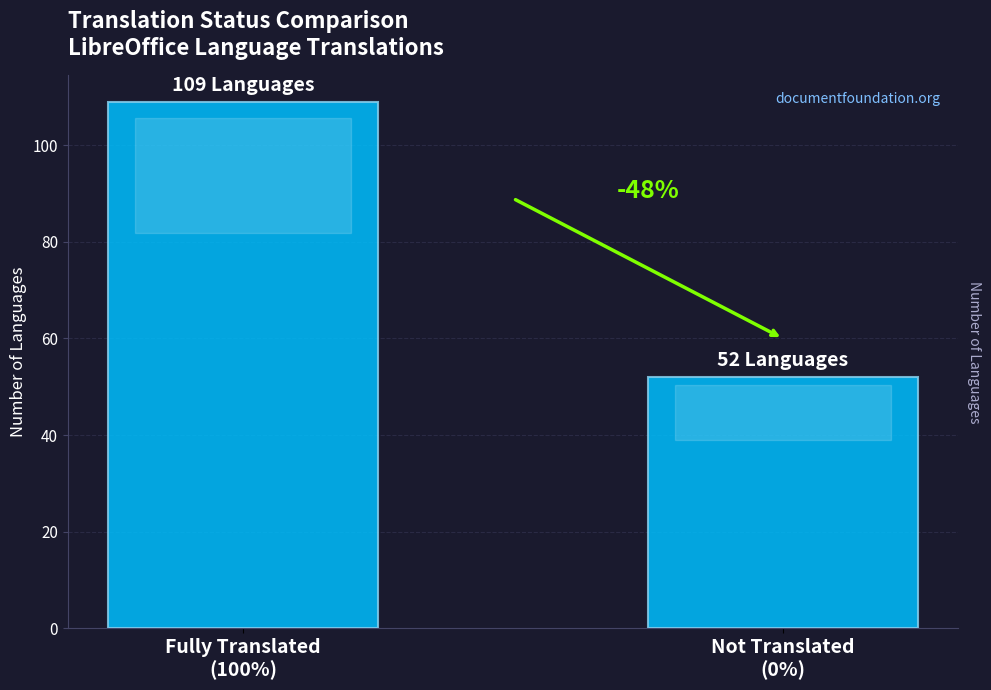

The value at Fully Translated
(100%) is 49. True or false?

False